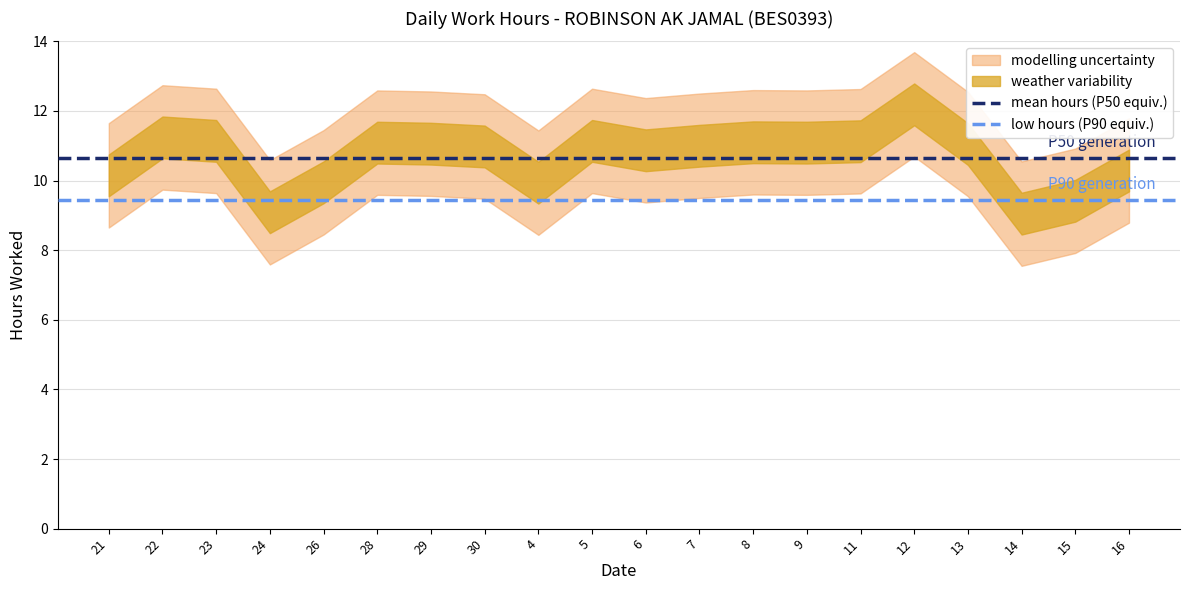

Between 21 and 22, which series saw the biggest shift?

mean hours (P50 equiv.)